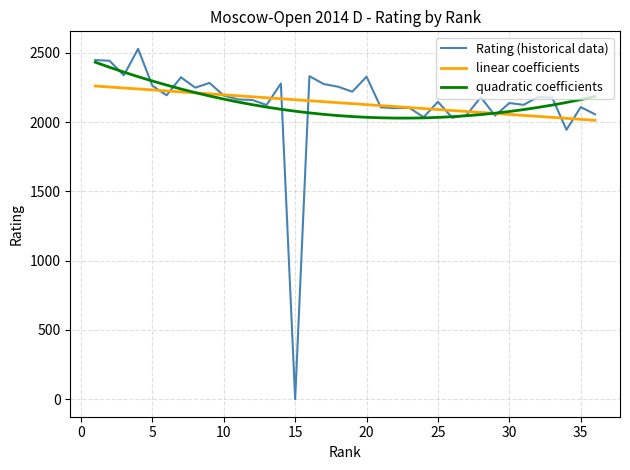

How many lines are shown in the chart?

3